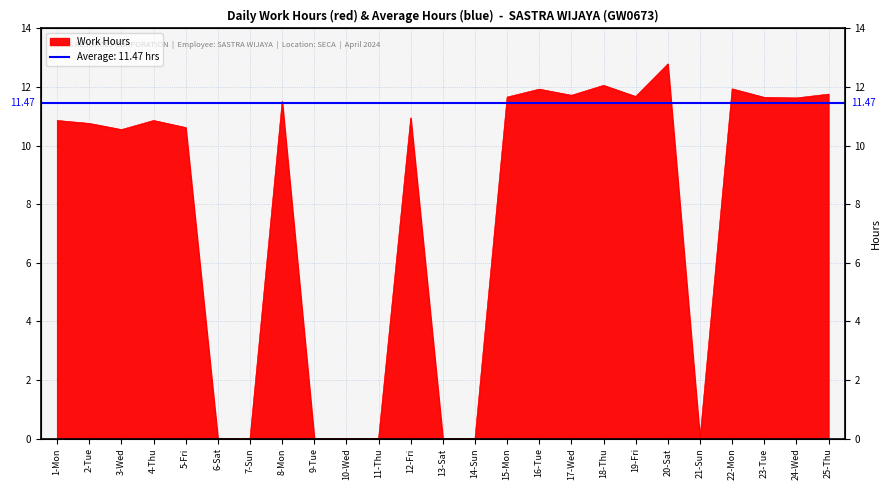

List the labels in order of value, smallest first.

6-Sat, 7-Sun, 9-Tue, 10-Wed, 11-Thu, 13-Sat, 14-Sun, 21-Sun, 3-Wed, 5-Fri, 2-Tue, 1-Mon, 4-Thu, 12-Fri, 8-Mon, 24-Wed, 23-Tue, 15-Mon, 19-Fri, 17-Wed, 25-Thu, 16-Tue, 22-Mon, 18-Thu, 20-Sat